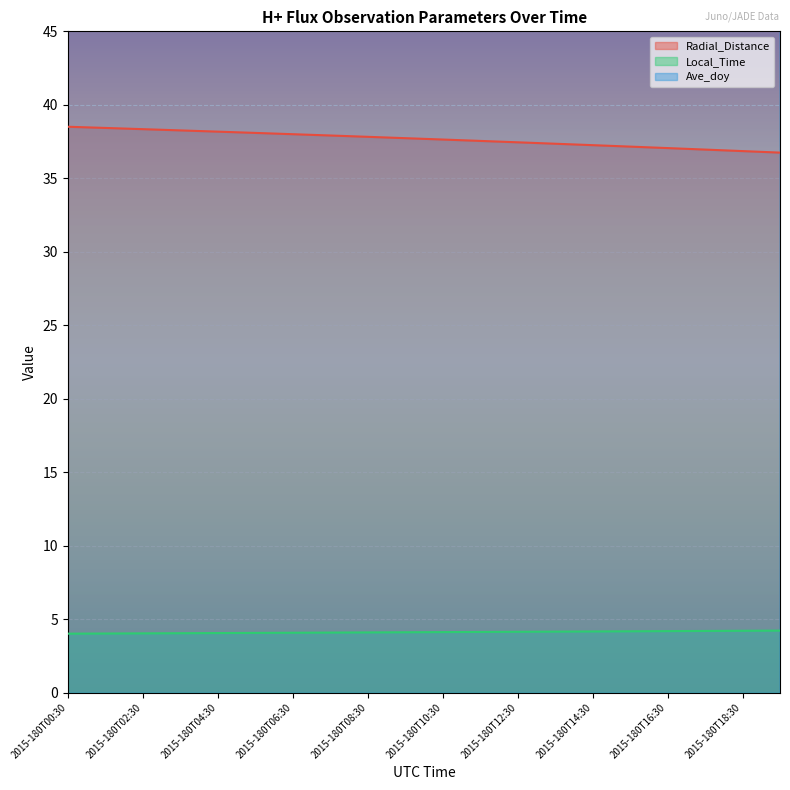

True or false: Local_Time has a value of 0.9 at 2015-180T18:30.

False